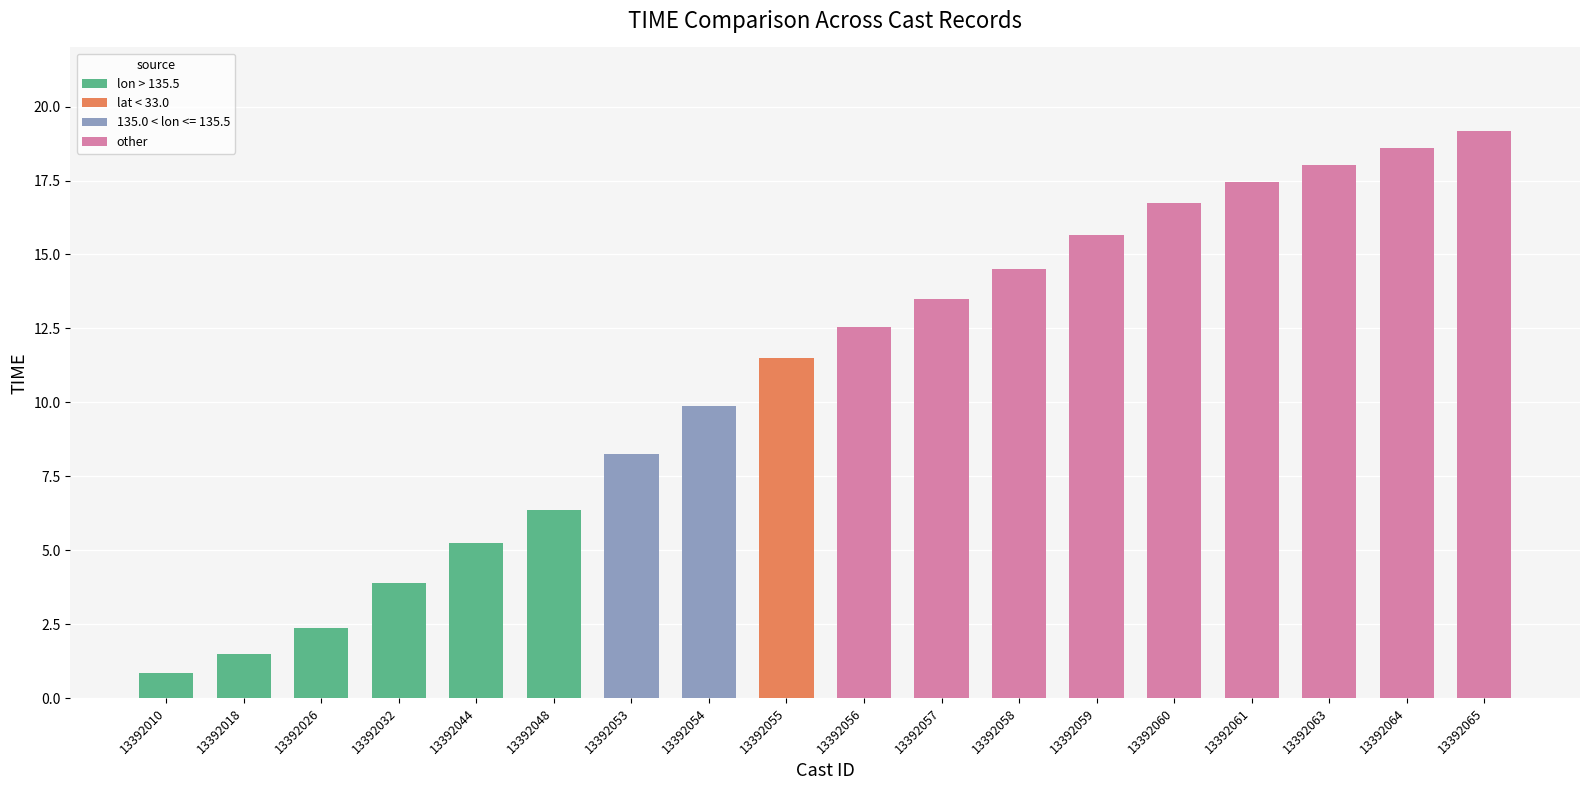

What is the ratio of the value at 13392048 to the value at 13392057?

0.5